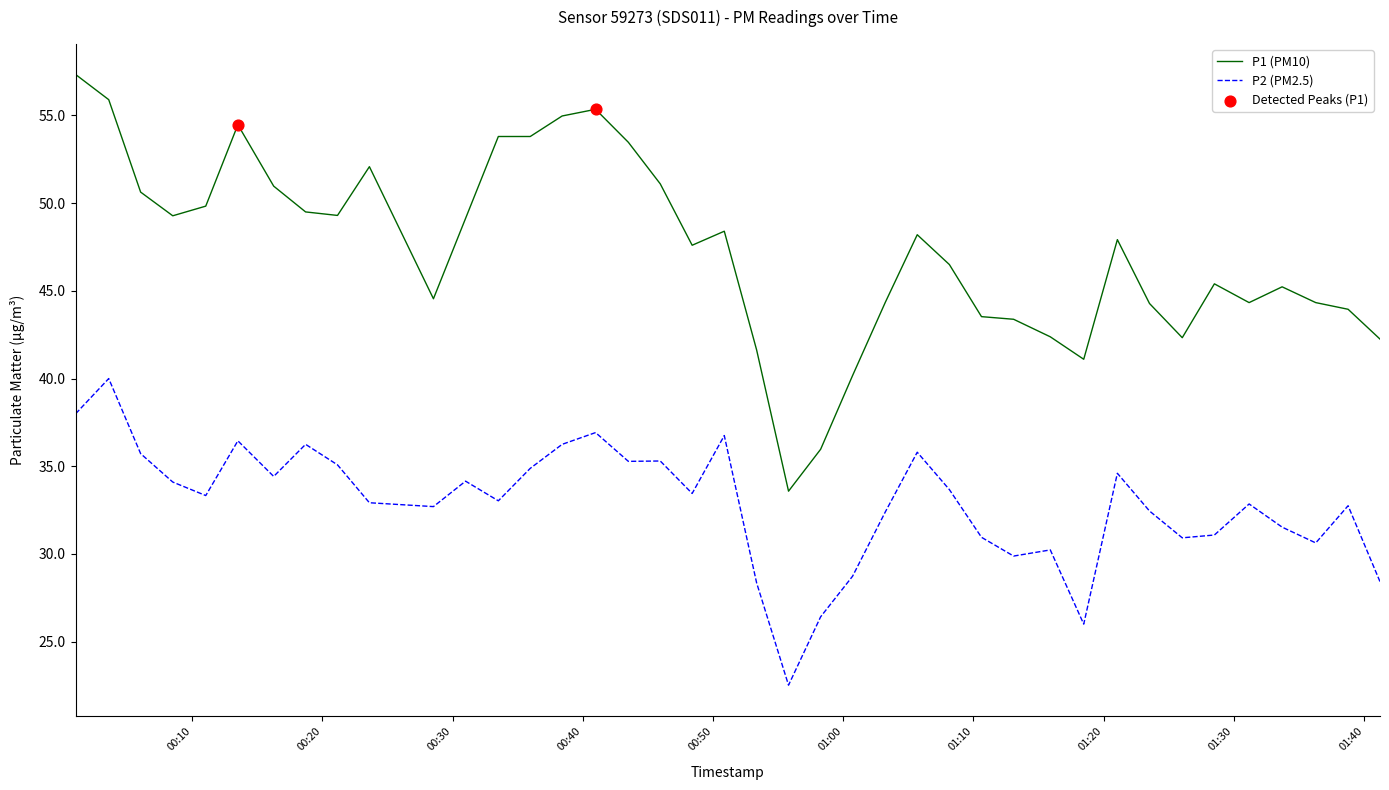

True or false: P1 (PM10) and P2 (PM2.5) cross at least once.

False